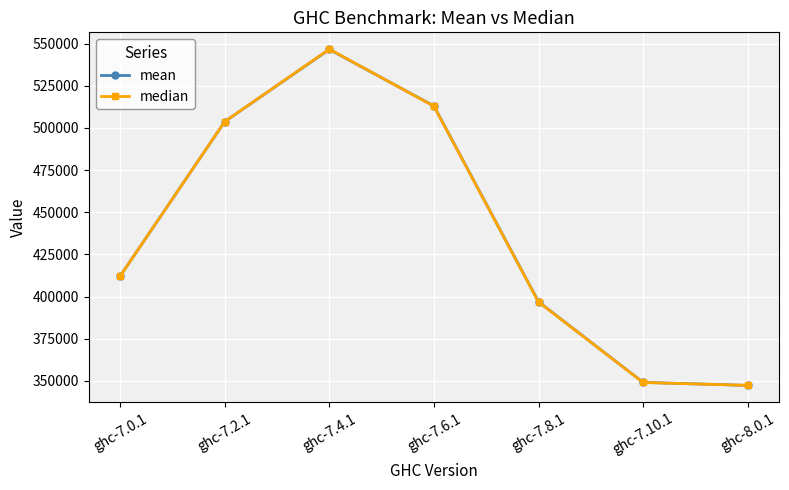

True or false: mean has a value of 134110.1 at ghc-8.0.1.

False